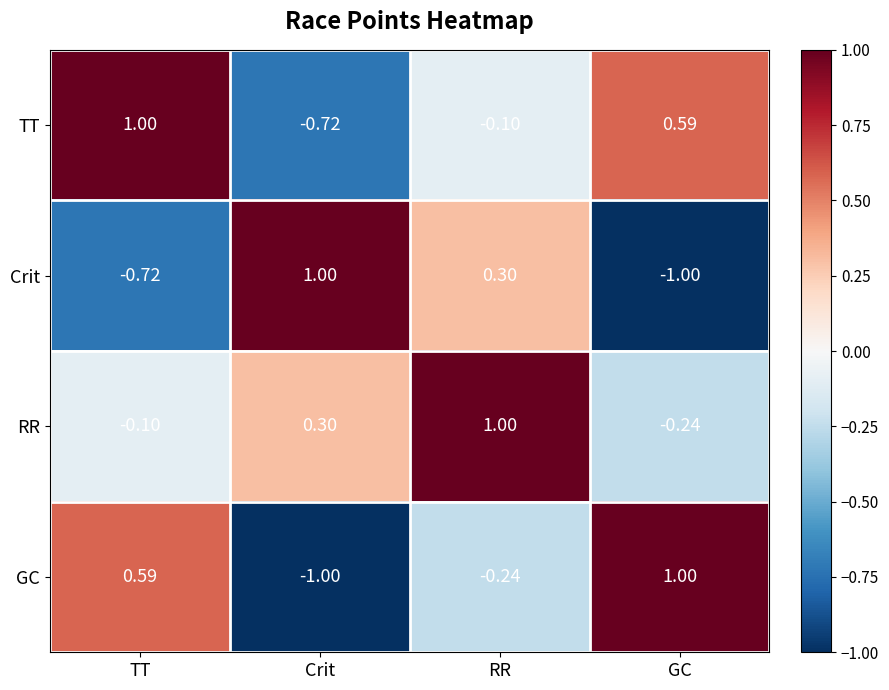

At which label is TT closest to 0?

RR